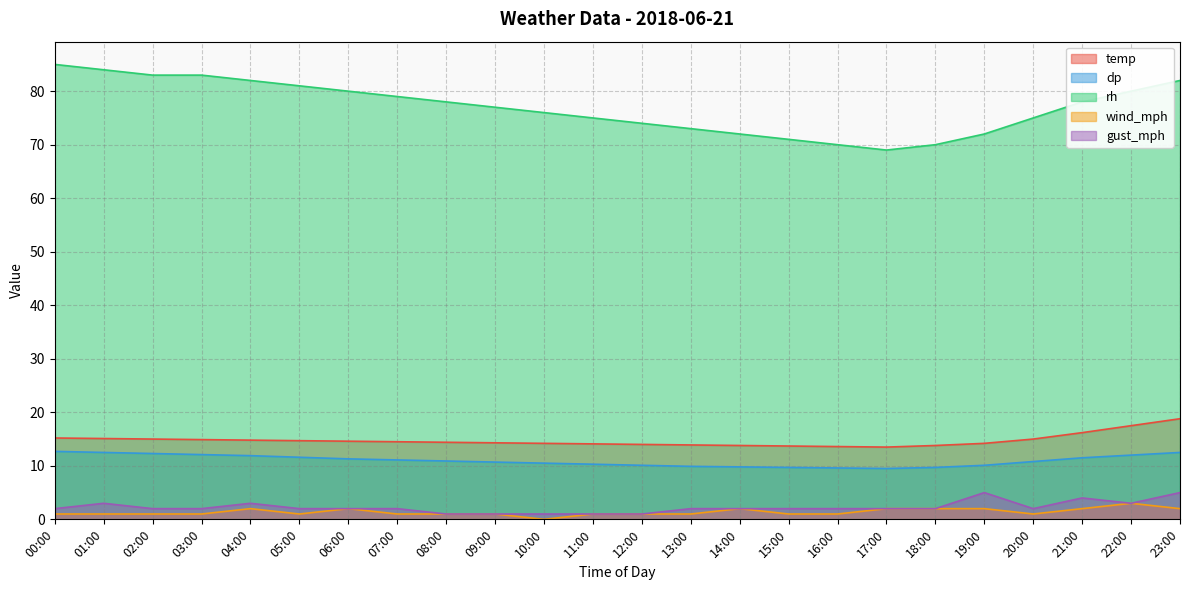

What is the difference between the highest and lowest values at 07:00?

78.0